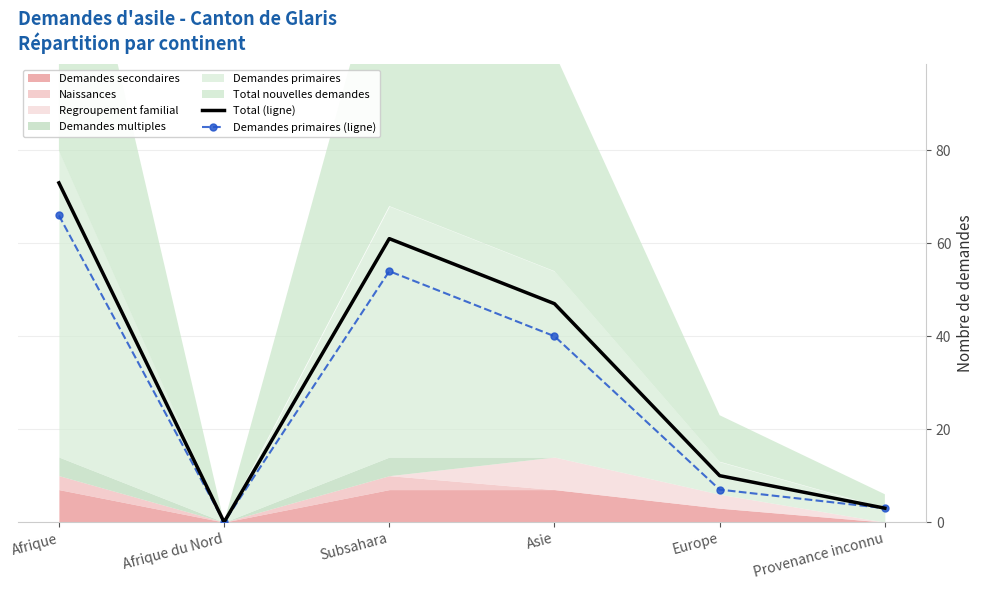

Reading left to right, what are all the values shown in this chart?

Total (ligne): Afrique=73	Afrique du Nord=0	Subsahara=61	Asie=47	Europe=10	Provenance inconnu=3
Demandes primaires (ligne): Afrique=66	Afrique du Nord=0	Subsahara=54	Asie=40	Europe=7	Provenance inconnu=3